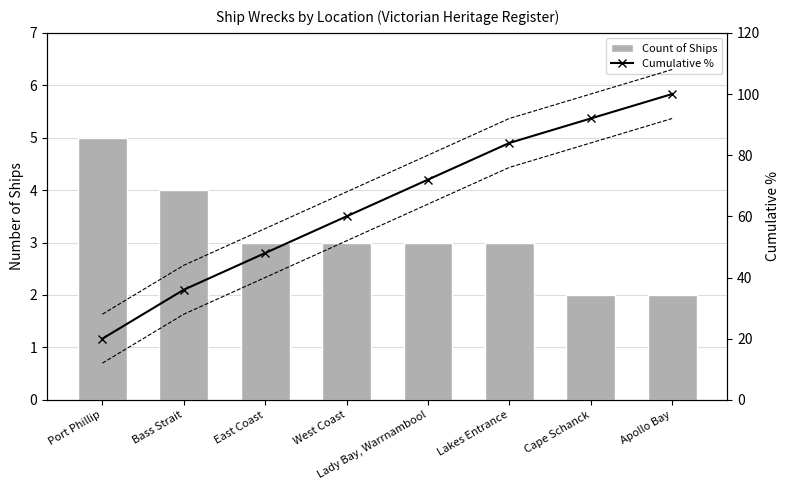

What is the minimum value shown in the chart?

2